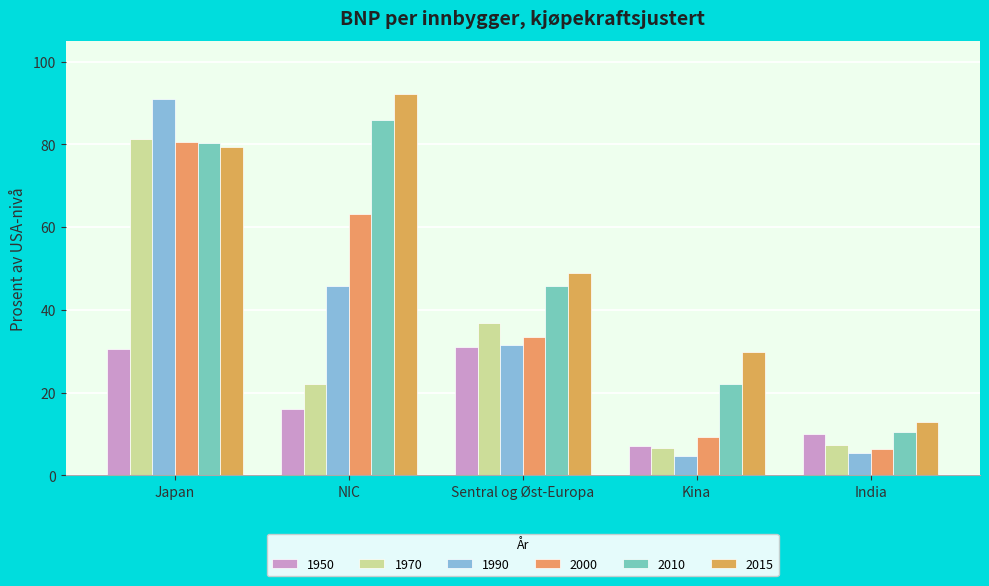

What is the maximum value shown in the chart?

92.1